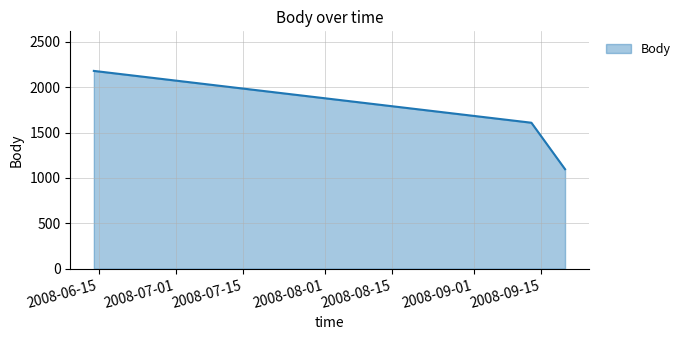

What is the difference between the maximum and minimum values?

1083